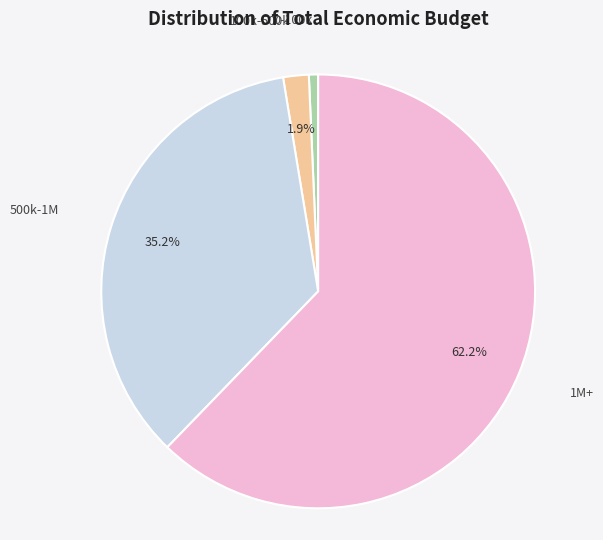

Rank the categories by value from highest to lowest.

1M+, 500k-1M, 100k-500k, 0-100k